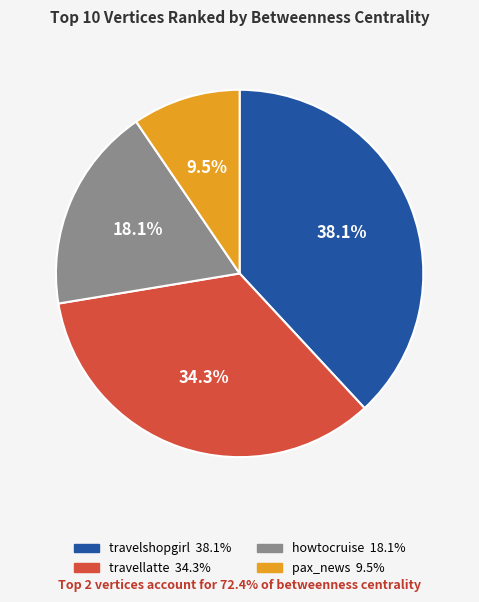

Is there a majority slice in this chart?

No